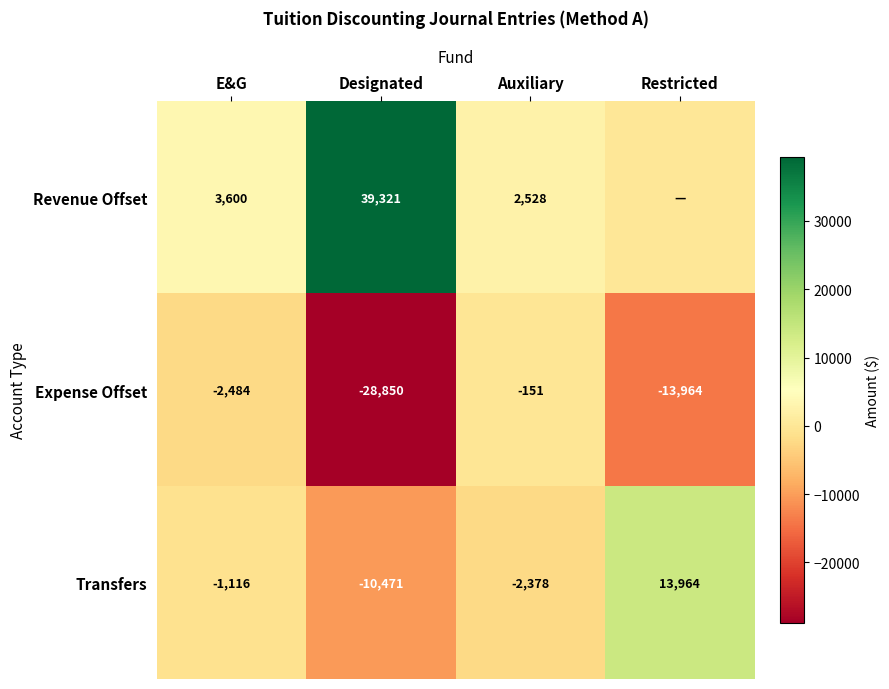

Rank the categories by Transfers value from lowest to highest.

Designated, Auxiliary, E&G, Restricted